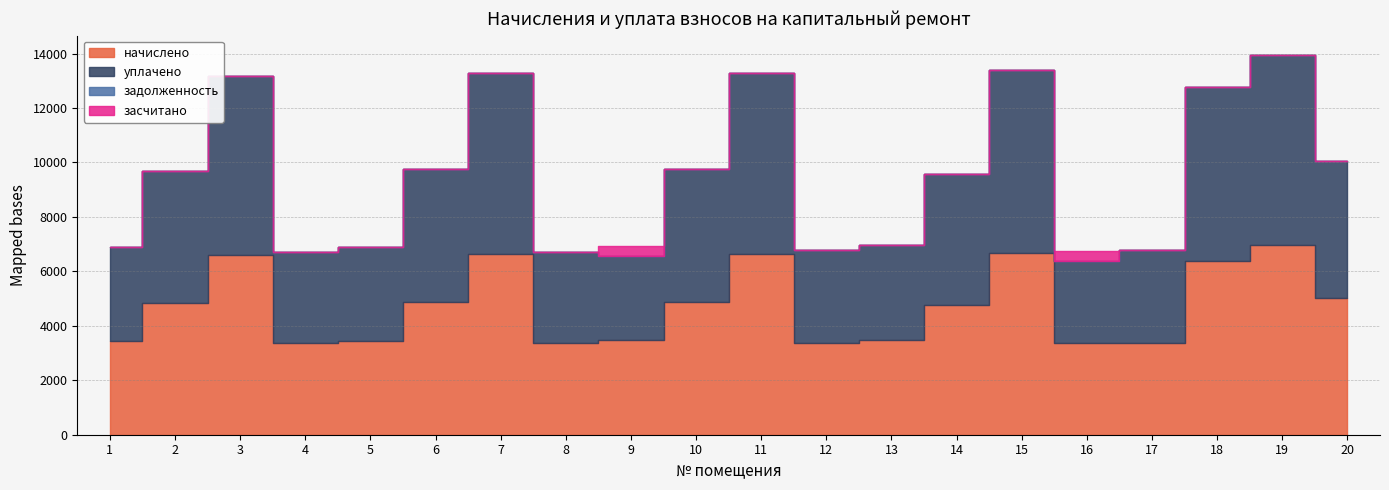

Reading right to left, list all the values displayed in this chart.

начислено: 20=5034.2	19=6981.1	18=6382.1	17=3386.9	16=3375.4	15=6693.1	14=4780.8	13=3490.6	12=3386.9	11=6635.5	10=4873.0	9=3467.5	8=3363.8	7=6646.9	6=4873.0	5=3456.0	4=3352.3	3=6589.4	2=4838.4	1=3456.0
уплачено: 20=5034.2	19=6981.1	18=6382.1	17=3386.9	16=3000.3	15=6693.1	14=4780.8	13=3490.6	12=3386.9	11=6635.5	10=4873.0	9=3082.2	8=3363.8	7=6646.9	6=4873.0	5=3456.0	4=3352.3	3=6589.4	2=4838.4	1=3456.0
задолженность: 20=0.0	19=0.0	18=0.0	17=0.0	16=0.0	15=0.0	14=0.0	13=0.0	12=0.0	11=0.0	10=0.0	9=0.0	8=0.0	7=0.0	6=0.0	5=0.0	4=0.0	3=0.0	2=0.0	1=0.0
засчитано: 20=0.0	19=0.0	18=0.0	17=0.0	16=375.0	15=0.0	14=0.0	13=0.0	12=0.0	11=0.0	10=0.0	9=385.3	8=0.0	7=0.0	6=0.0	5=0.0	4=0.0	3=0.0	2=0.0	1=0.0